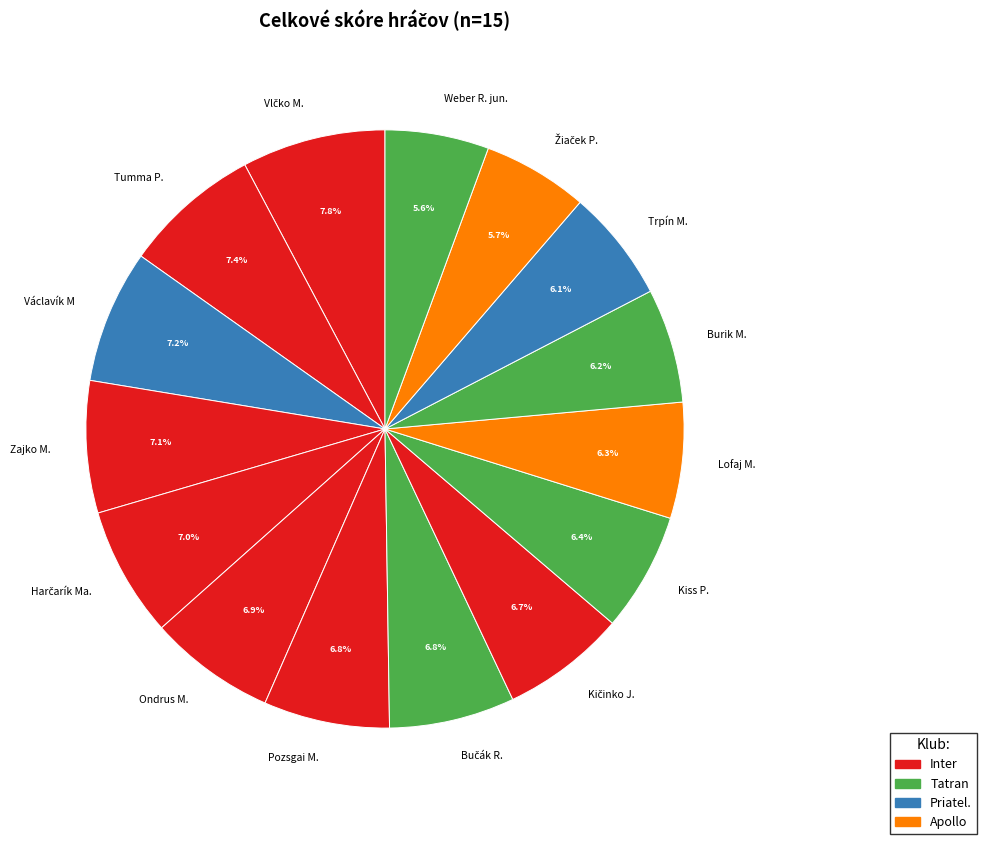

How much of the chart is everything except Kiss P.?

93.6%